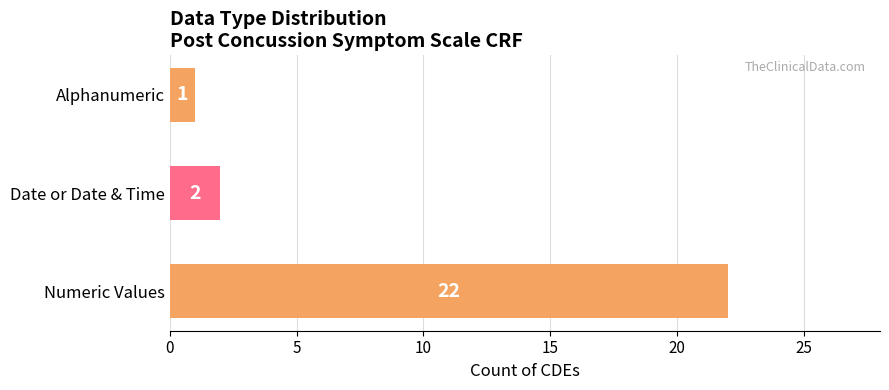

How many distinct data groups are displayed?

1